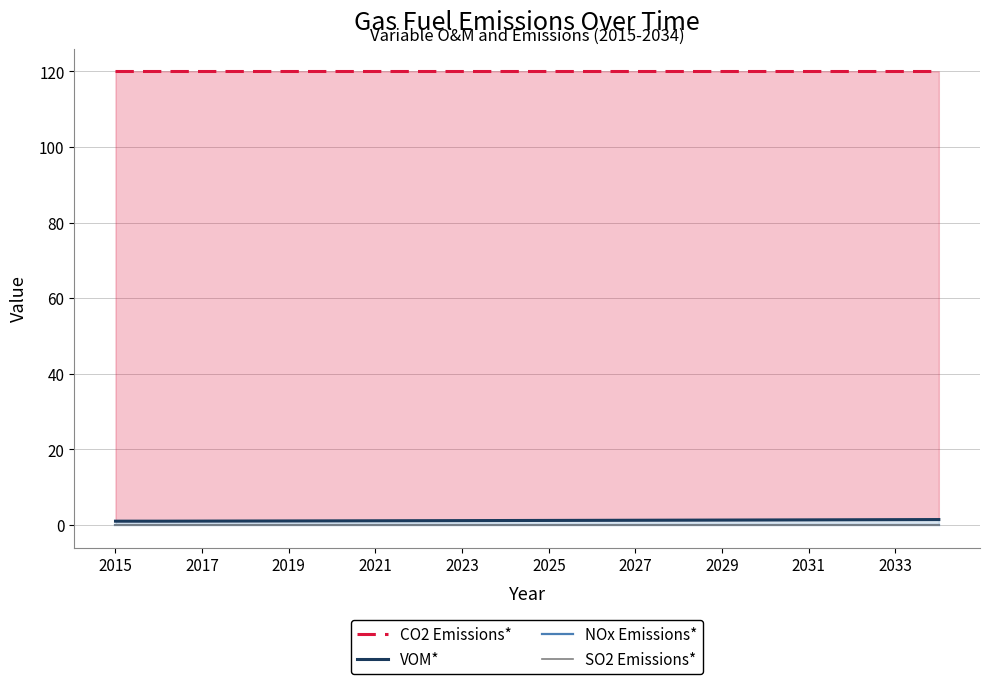

The value of SO2 Emissions* at 2017 is 0.0. True or false?

True